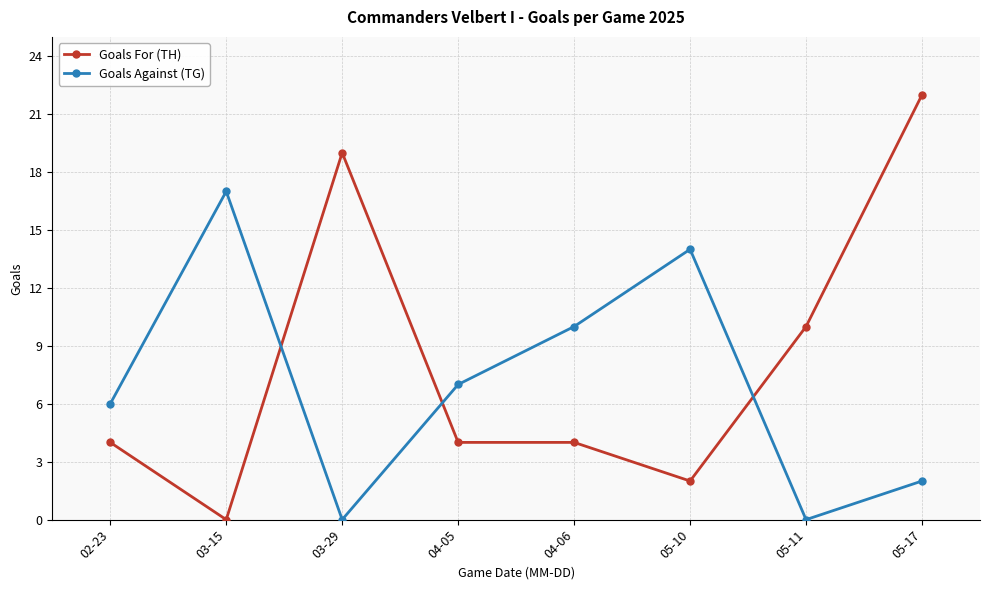

What is the difference between the maximum and minimum values in the Goals Against (TG) series?

17